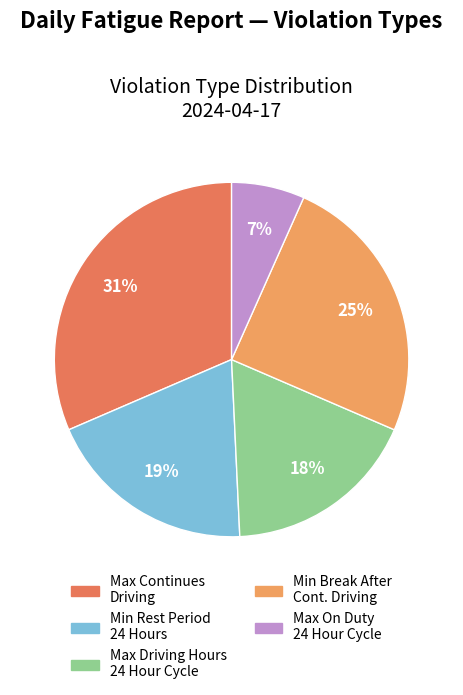

Is there a majority slice in this chart?

No